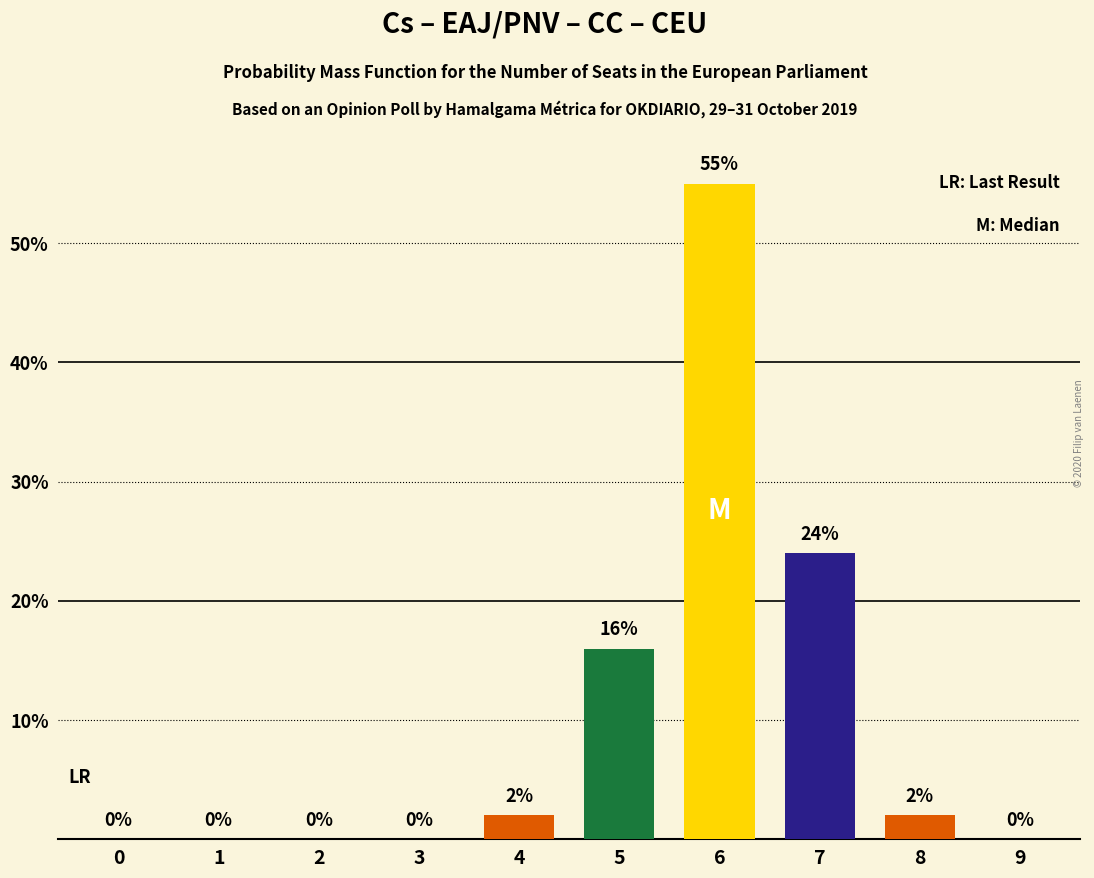

Where is the data nearest to the value 27?

7